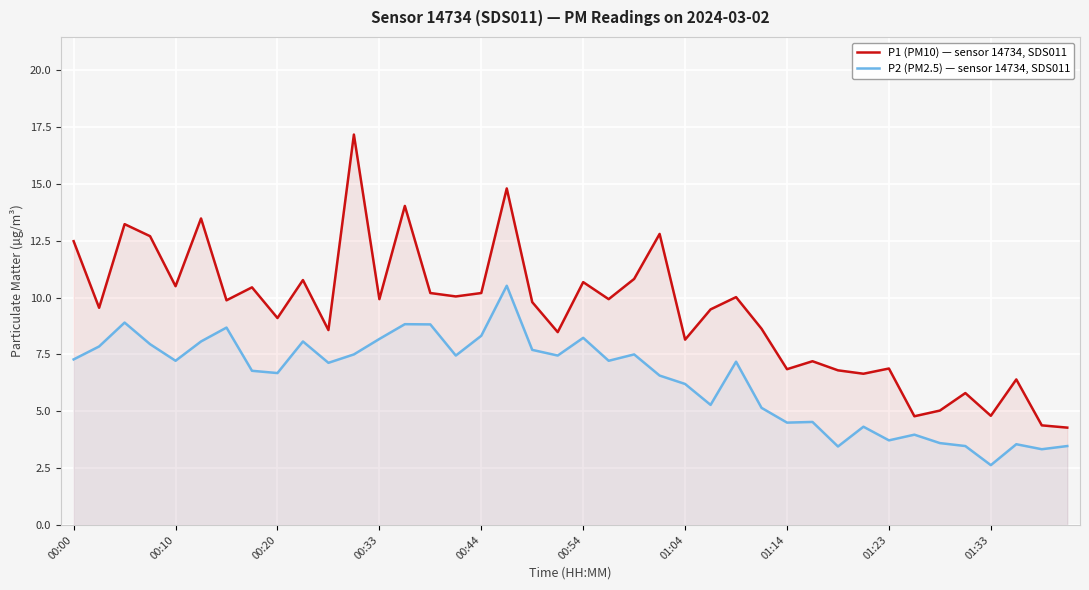

In P1 (PM10) — sensor 14734, SDS011, how many points are higher than both neighbors (excluding endpoints)?

14